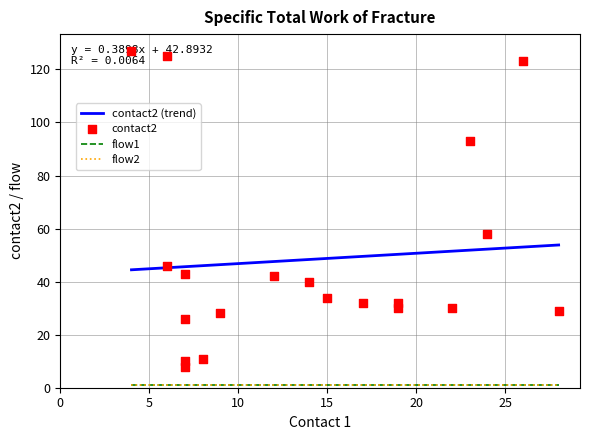

Which series has the widest spread of Y values?

contact2